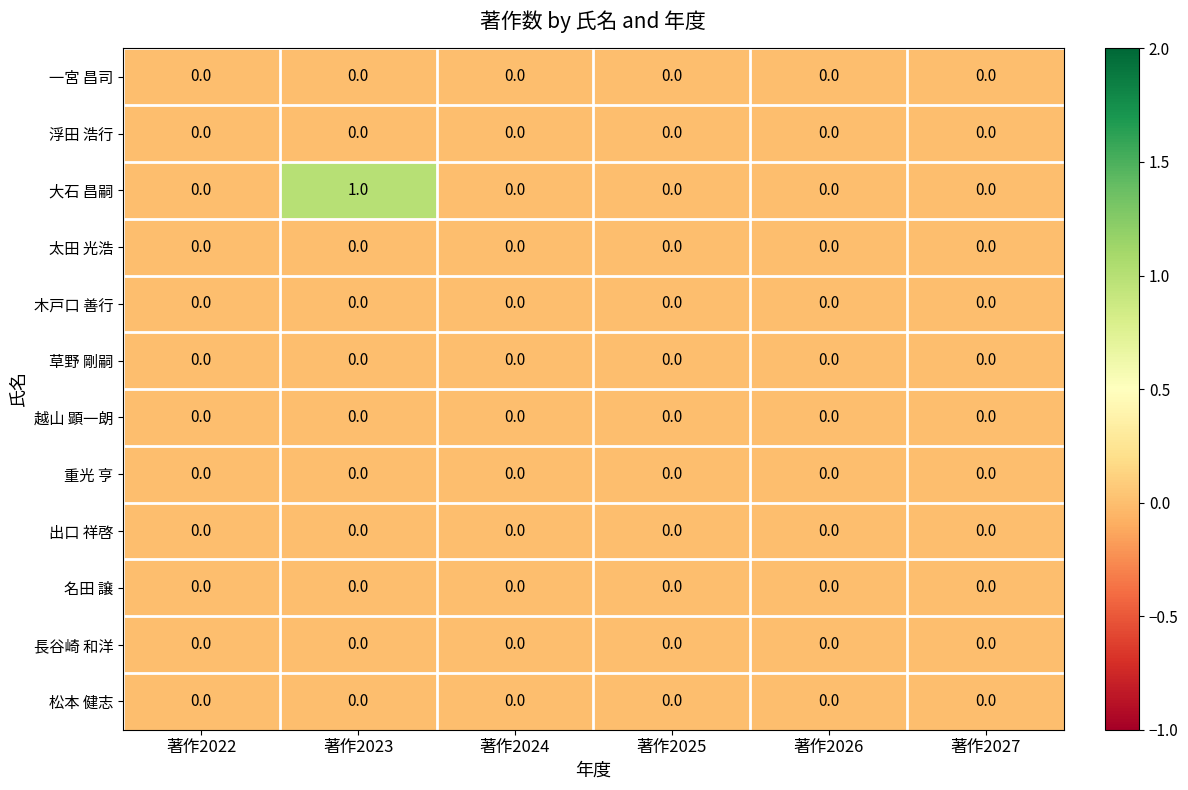

The value of 松本 健志 at 著作2027 is 0. True or false?

True